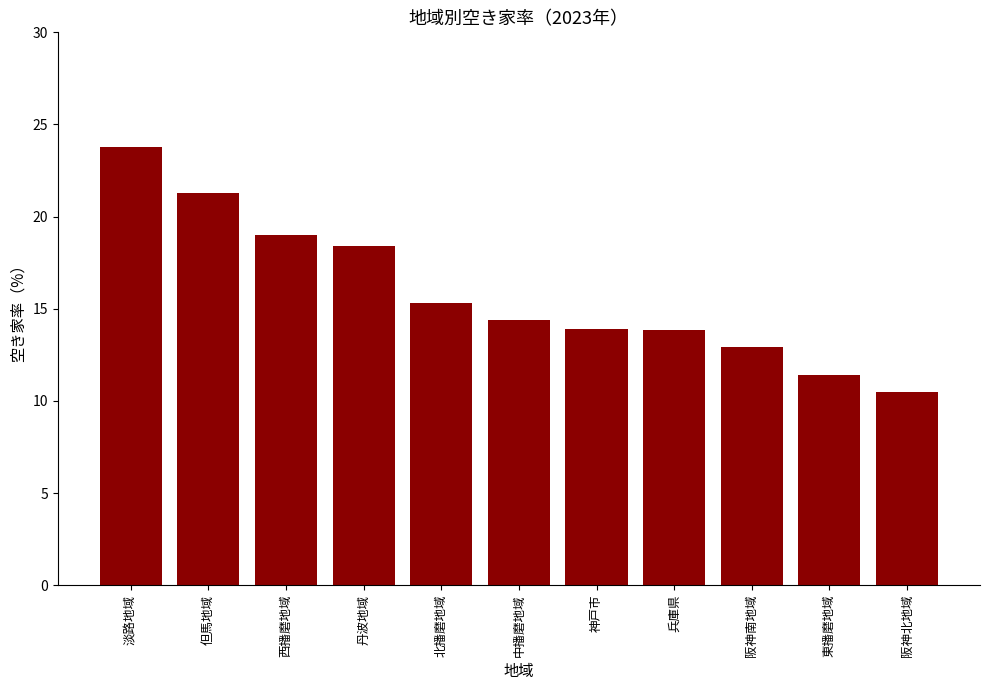

What is the difference between the maximum and minimum values?

13.3